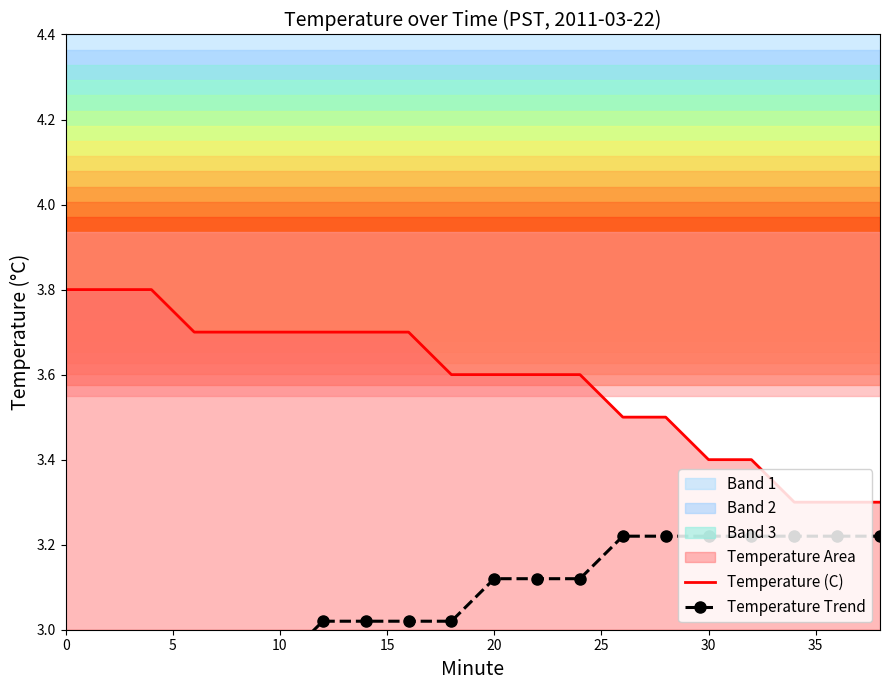

How many lines are shown in the chart?

2